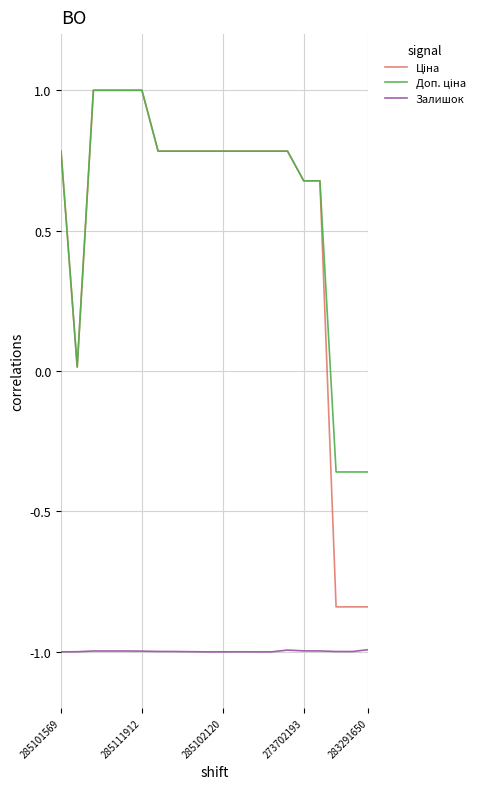

Does the chart display data point markers on the line(s)?

No